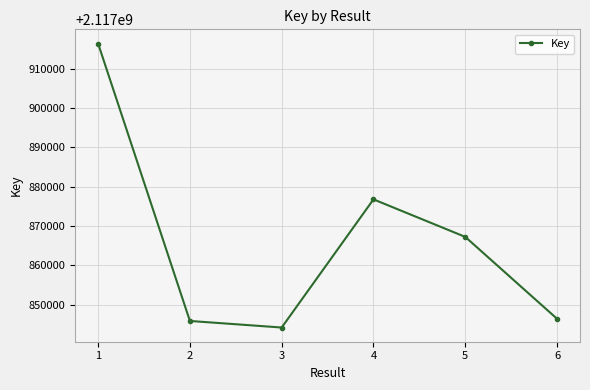

True or false: the data shows 2117867254 at 5.

True